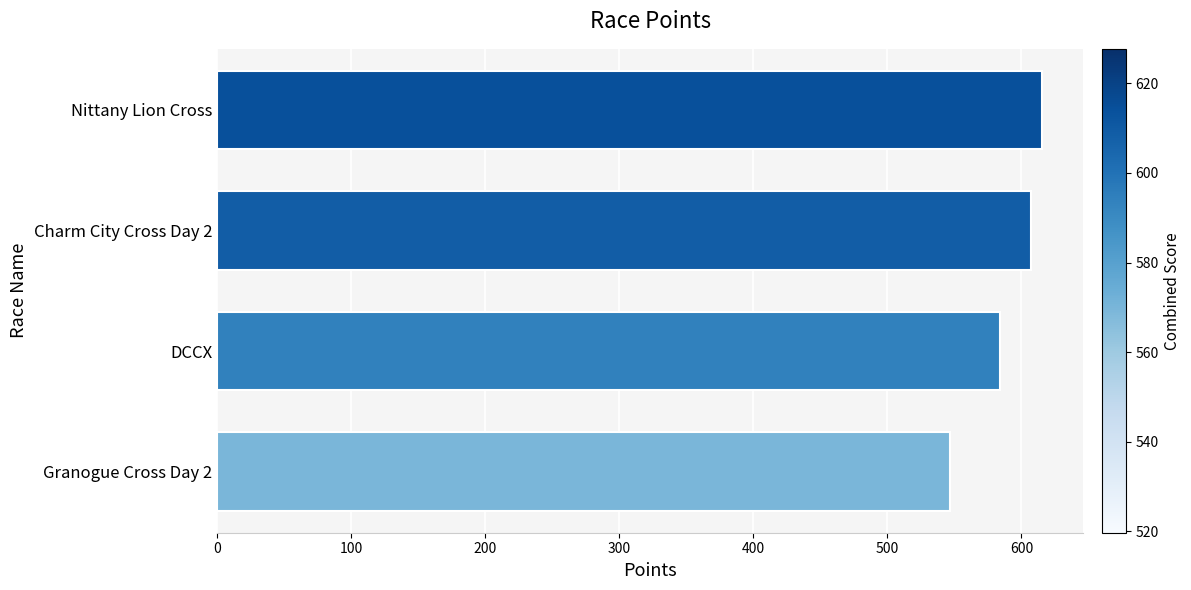

Are the bars grouped side by side (vs. stacked)?

No